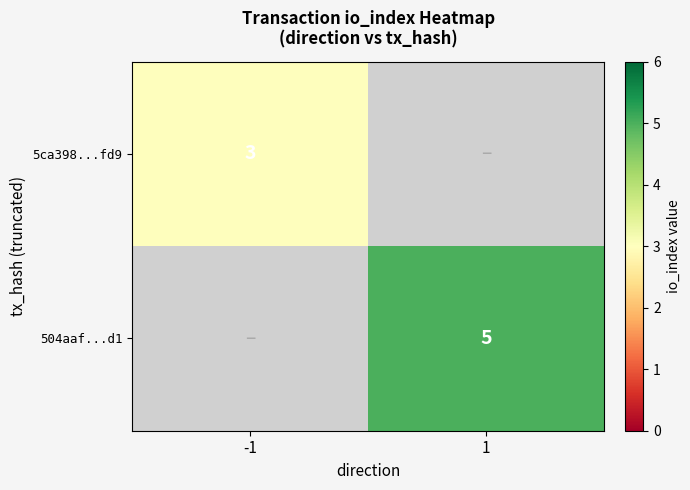

The value of 5ca398...fd9 at -1 is 3. True or false?

True